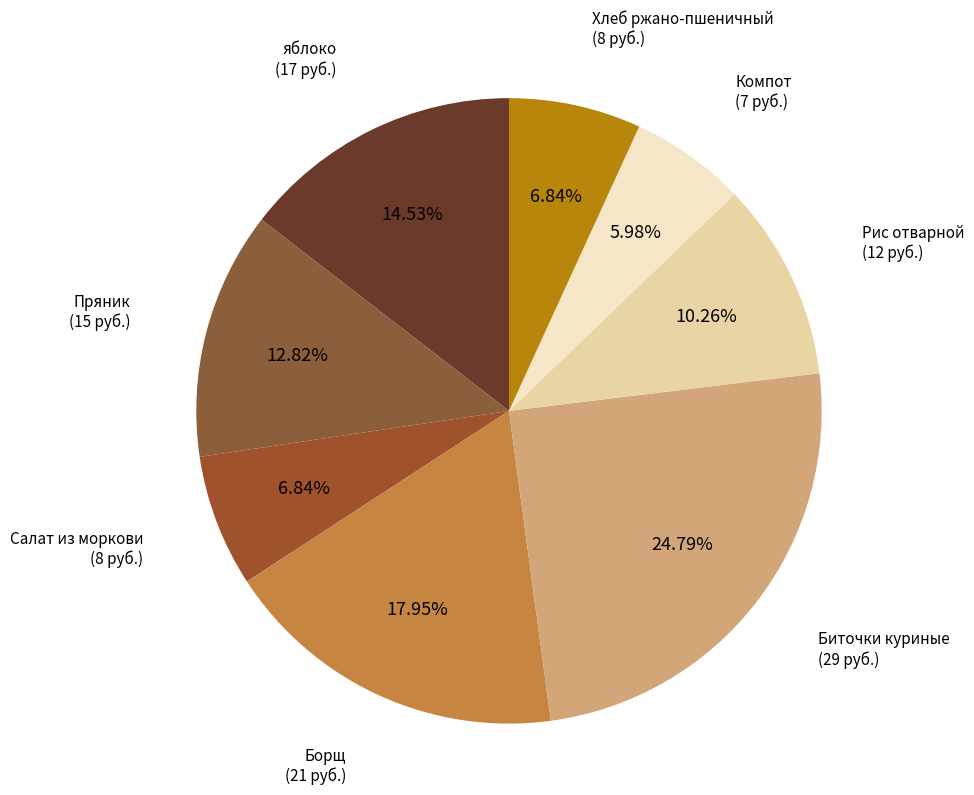

To the nearest percent, what is the combined percentage of Рис отварной and яблоко?

25%